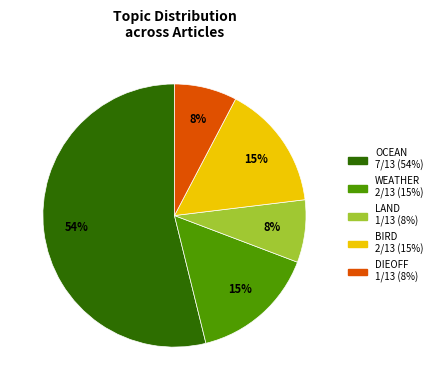

Is it true that OCEAN is 54% of the pie?

True